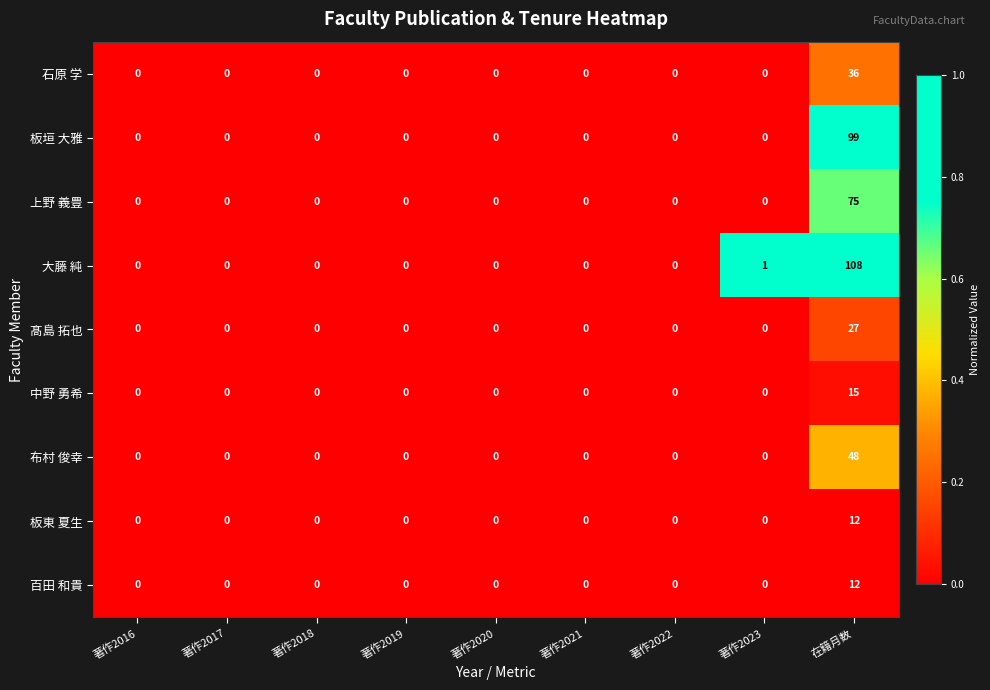

Which label corresponds to the largest value in the chart?

在籍月数